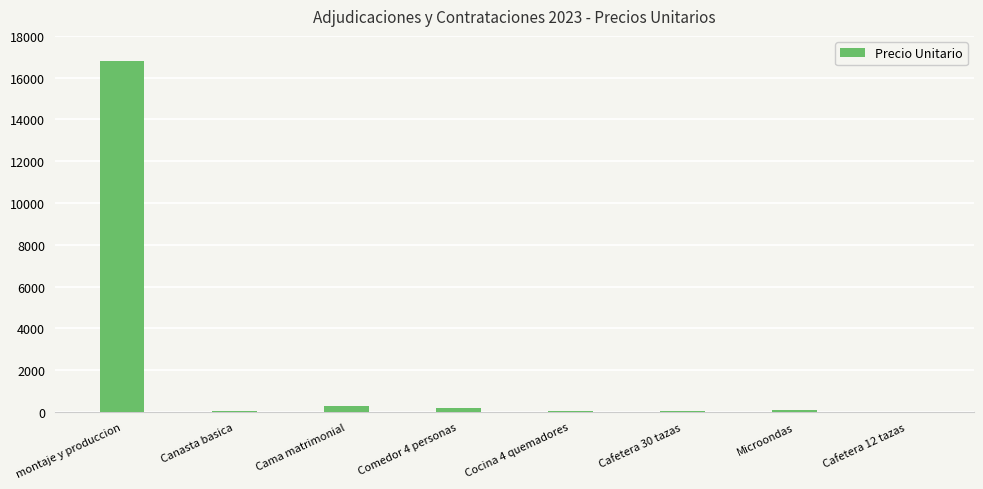

Are the bars grouped side by side (vs. stacked)?

No